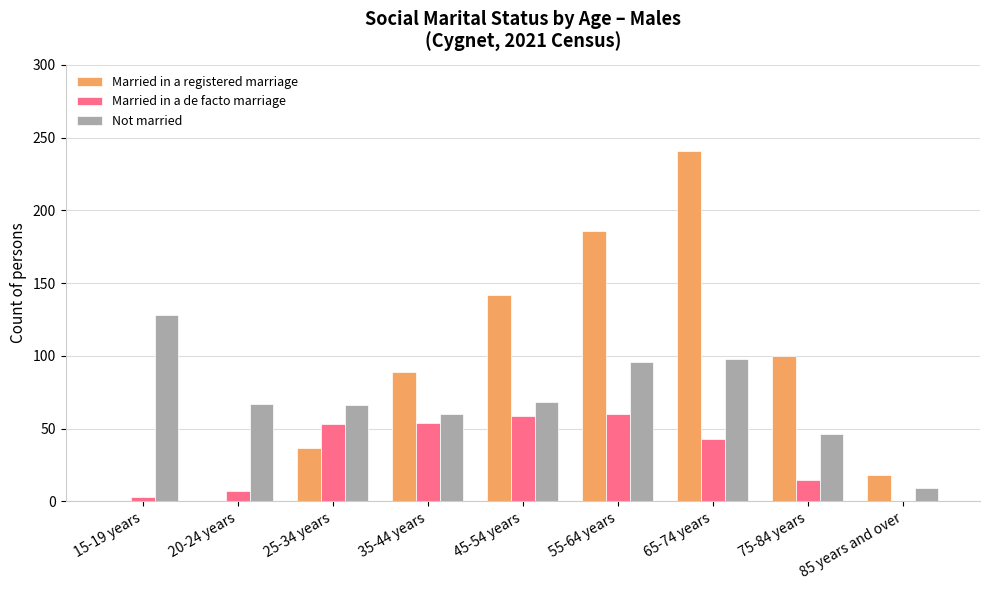

How many data points does each series have?

9